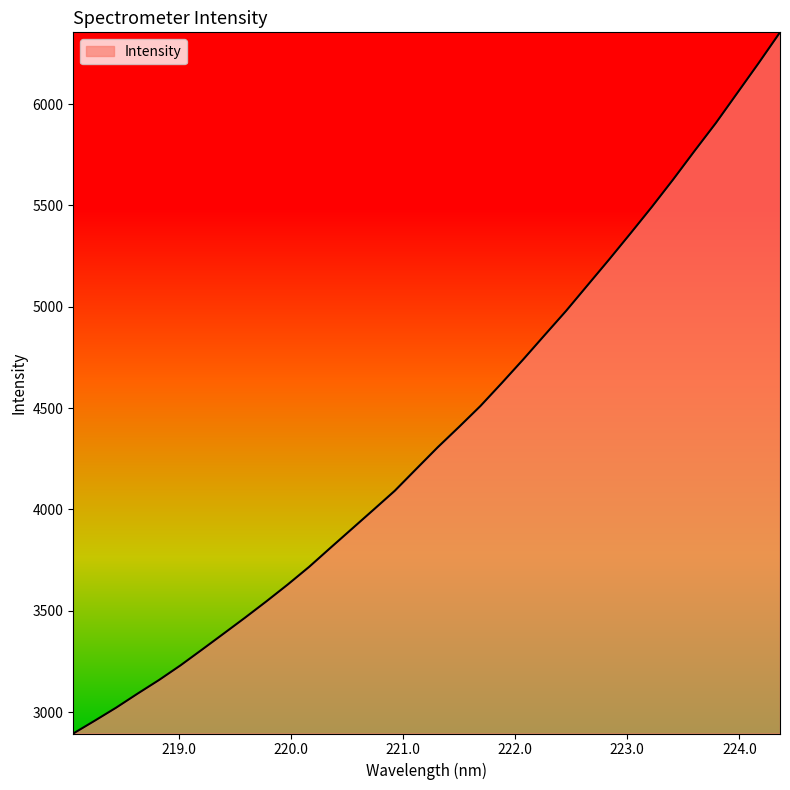

What is the maximum value shown in the chart?

6354.0